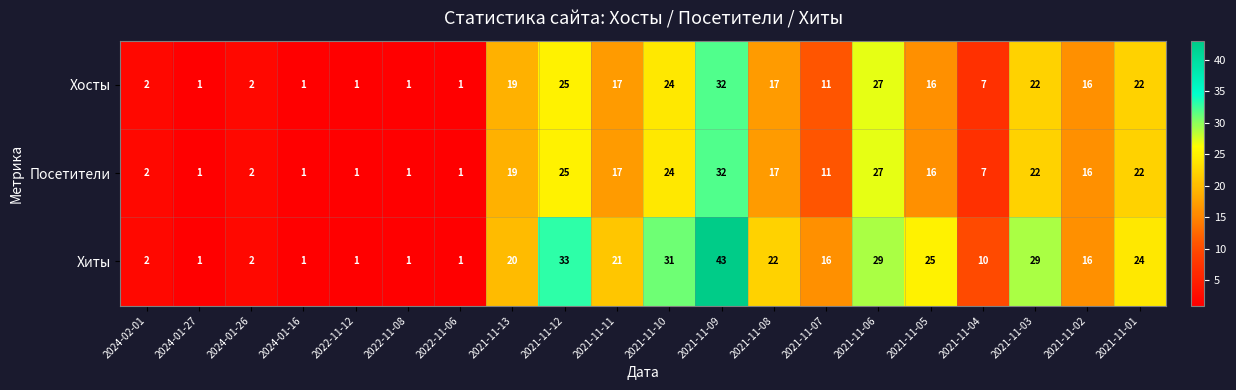

At which label does Посетители first exceed 16?

2021-11-13